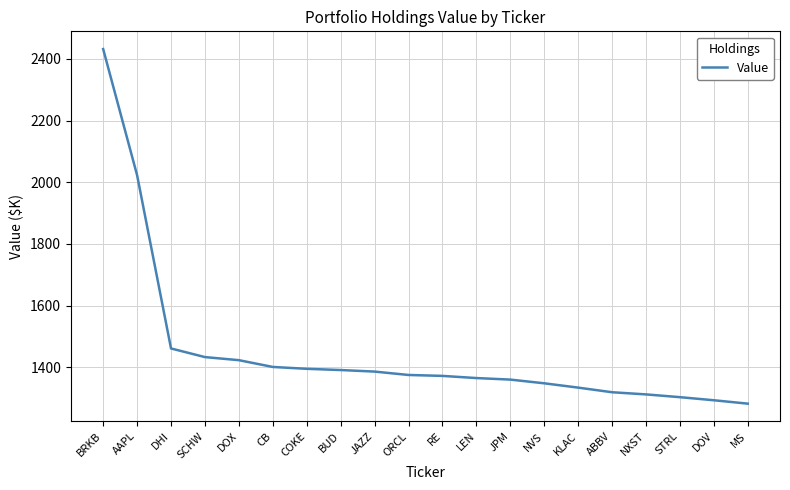

Where is the data nearest to the value 1857?

AAPL